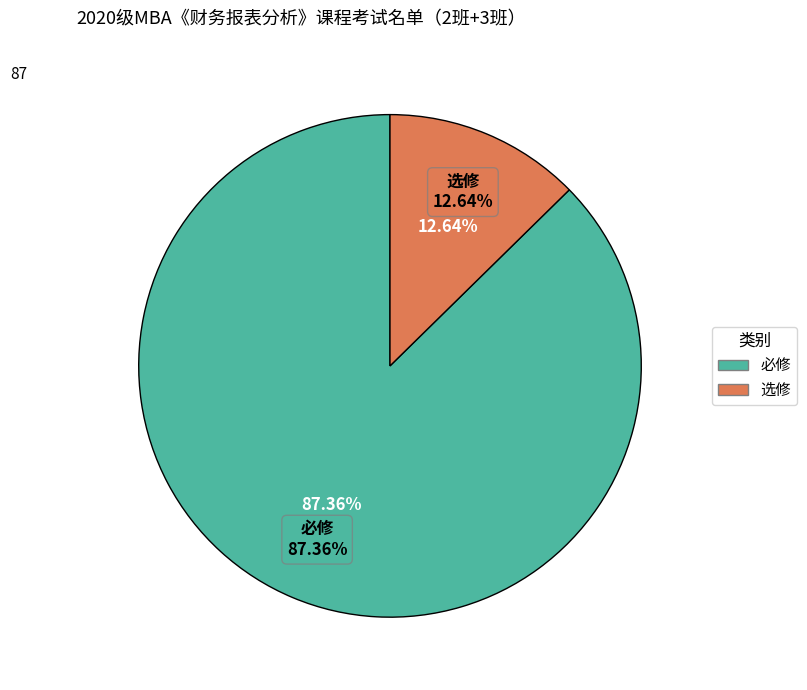

Which slice is the largest?

必修